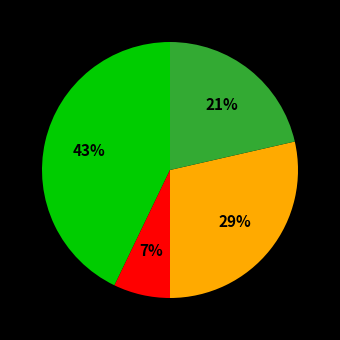

How many segments does this pie chart have?

4